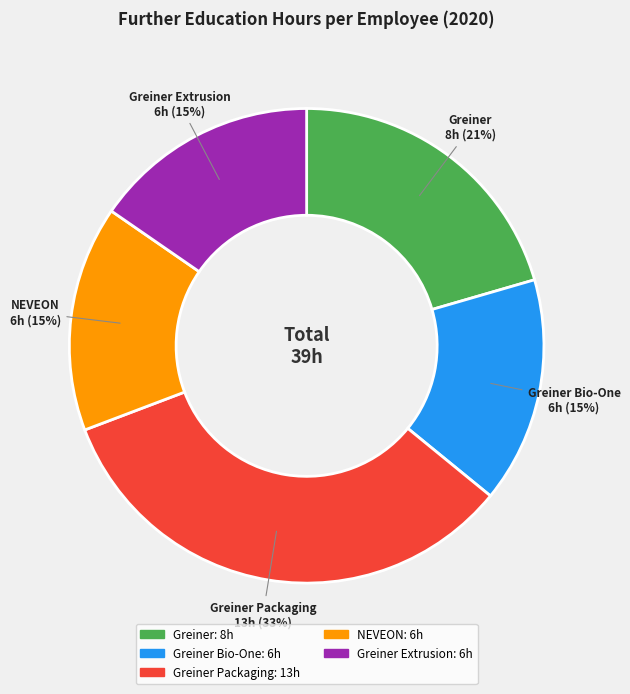

How many segments does this pie chart have?

5